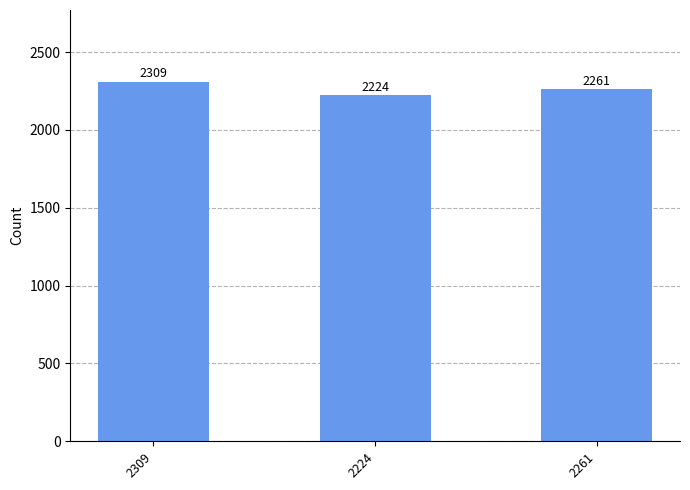

What is the ratio of the value at 2224 to the value at 2309?

1.0